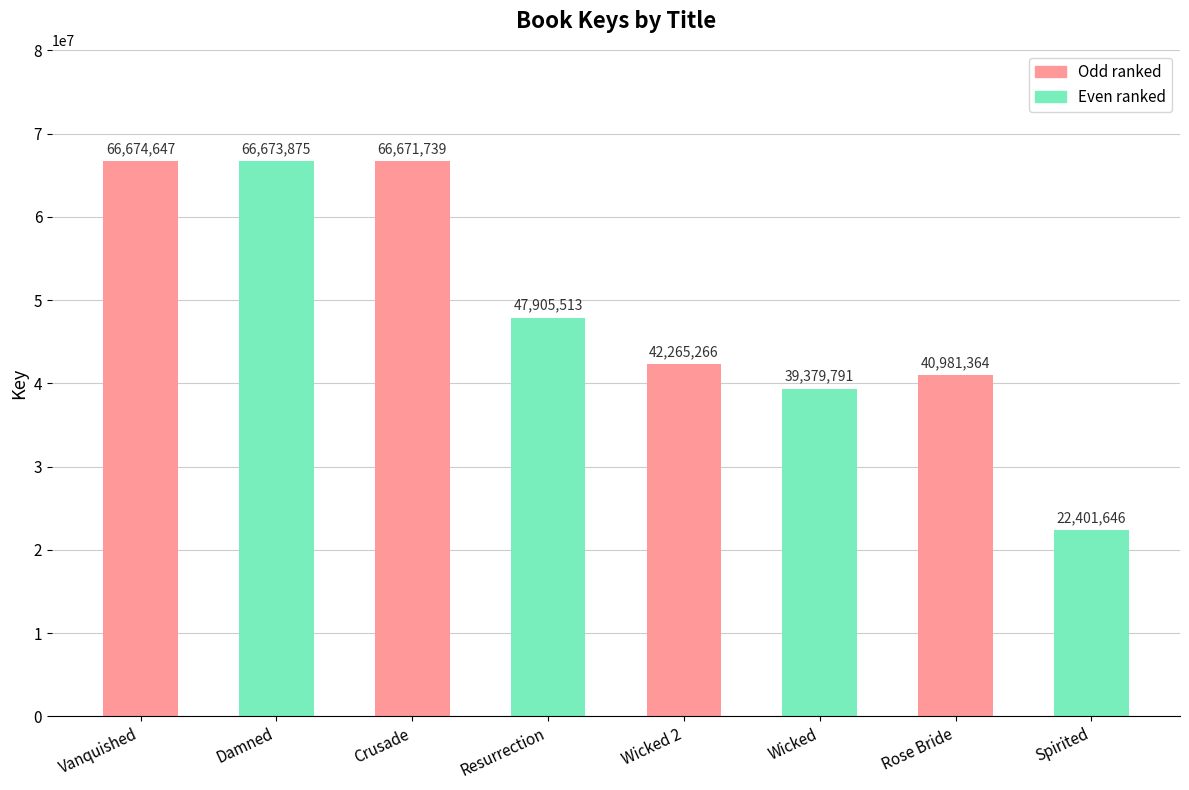

Reading left to right, extract all data points from this chart.

Vanquished=66674647	Damned=66673875	Crusade=66671739	Resurrection=47905513	Wicked 2=42265266	Wicked=39379791	Rose Bride=40981364	Spirited=22401646